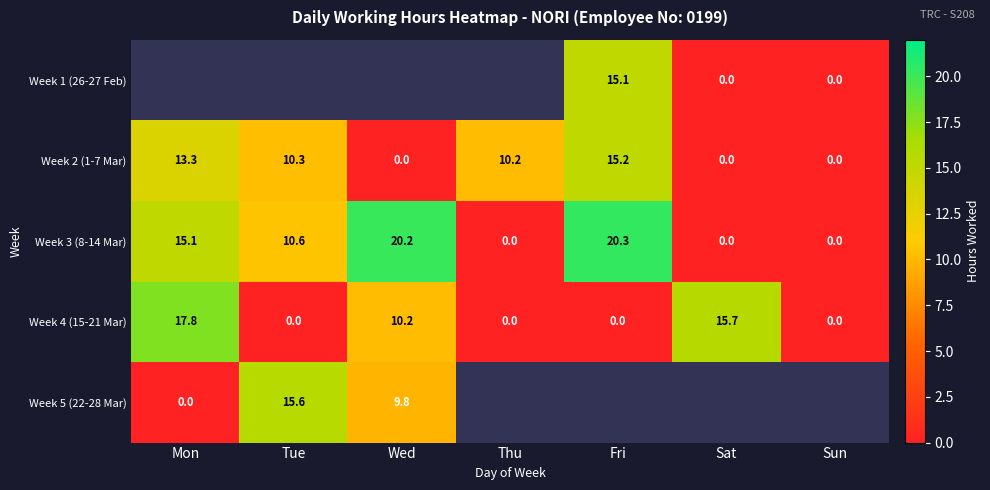

At which label does Week 3 (8-14 Mar) reach its peak?

Fri